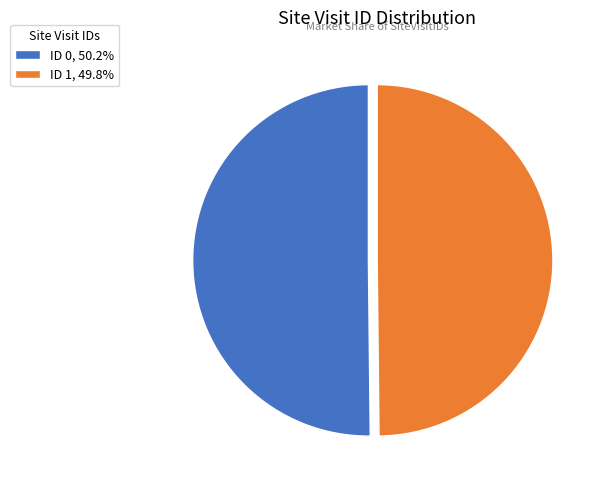

Approximately how many times larger is the value at ID 1, 49.8% compared to ID 0, 50.2%?

1.0